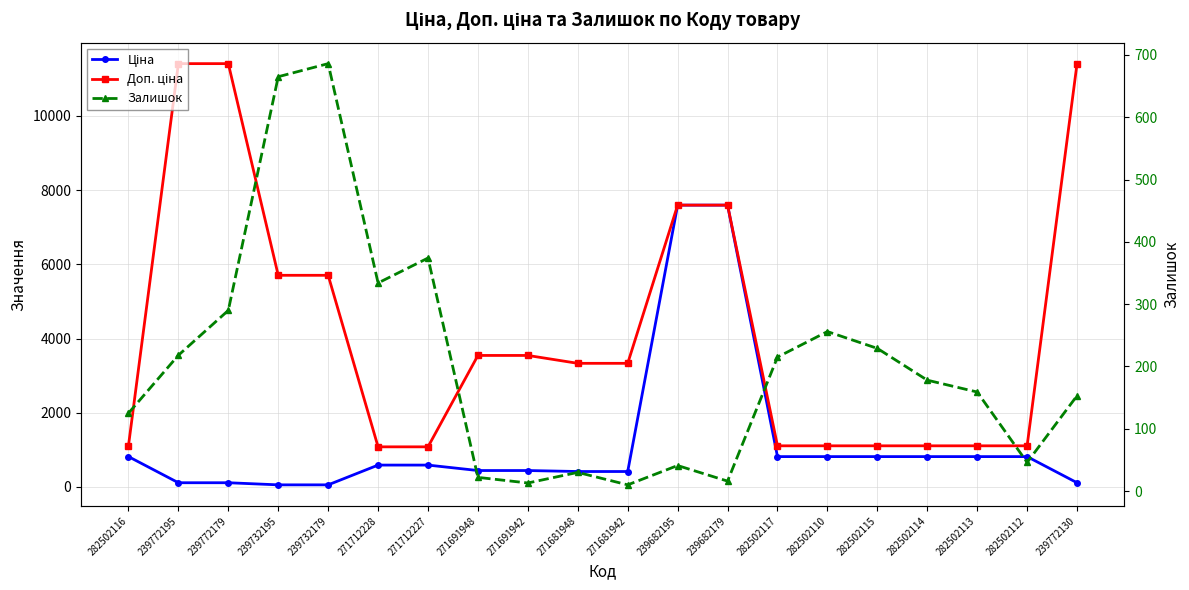

True or false: Ціна has more than 1 points higher than both neighbors.

False